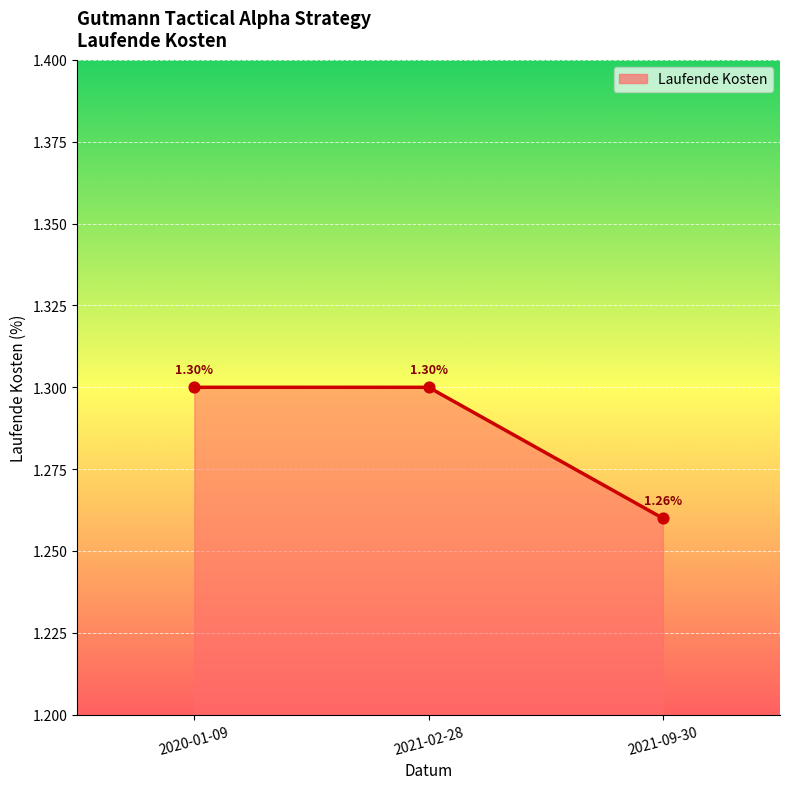

Which has a higher value, 2021-09-30 or 2021-02-28?

2021-02-28